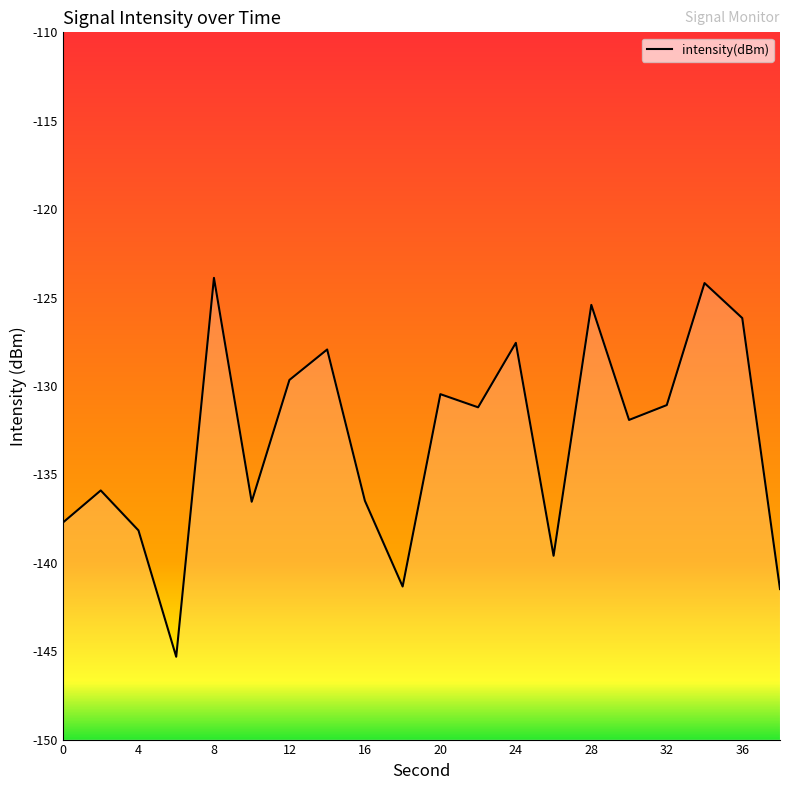

True or false: the data shows -126.2 at 36.

True